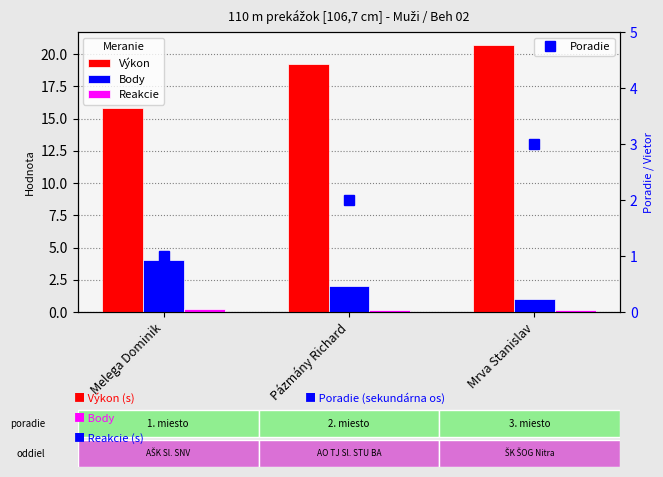

How many data points in Body are above 2?

1